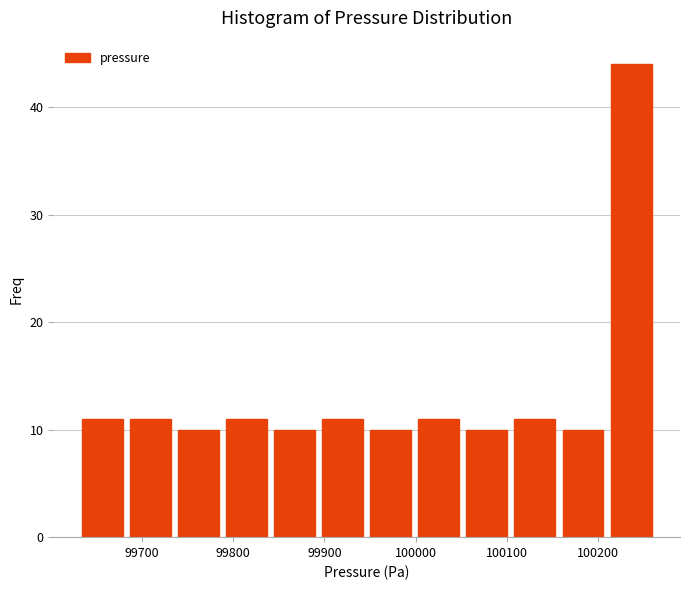

Reading left to right, transcribe this chart: for each bar, give the range it covers on the x-axis and its height. Neither the bar edges nor the heights are printed on the chart, so give them approximately, as read against the axes.

99630 to 99680: 11
99680 to 99740: 11
99740 to 99790: 10
99790 to 99840: 11
99840 to 99890: 10
99890 to 99950: 11
99950 to 100000: 10
100000 to 100050: 11
100050 to 100100: 10
100100 to 100160: 11
100160 to 100210: 10
100210 to 100260: 44